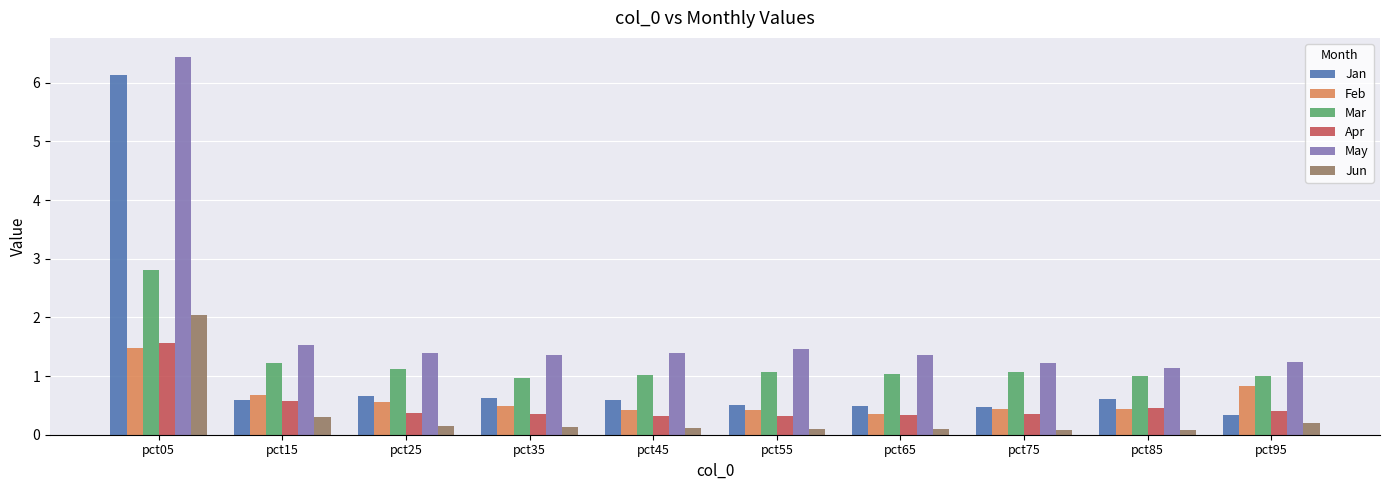

Which category has the highest value across all series?

pct05